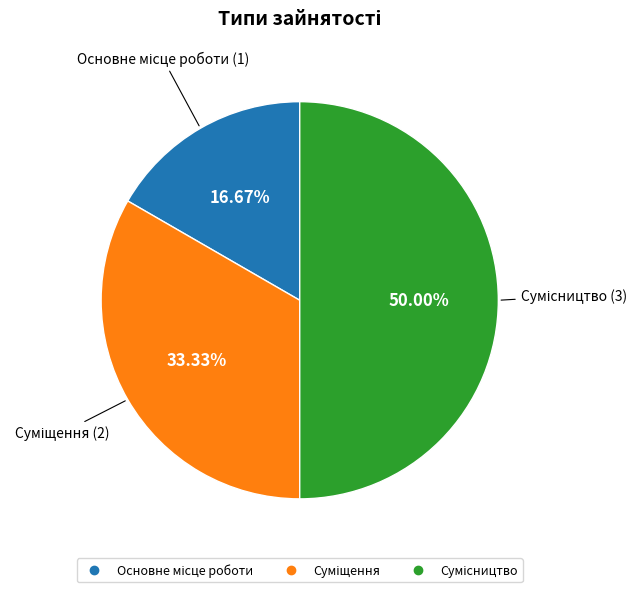

What portion of the pie excludes Основне місце роботи?

83.3%